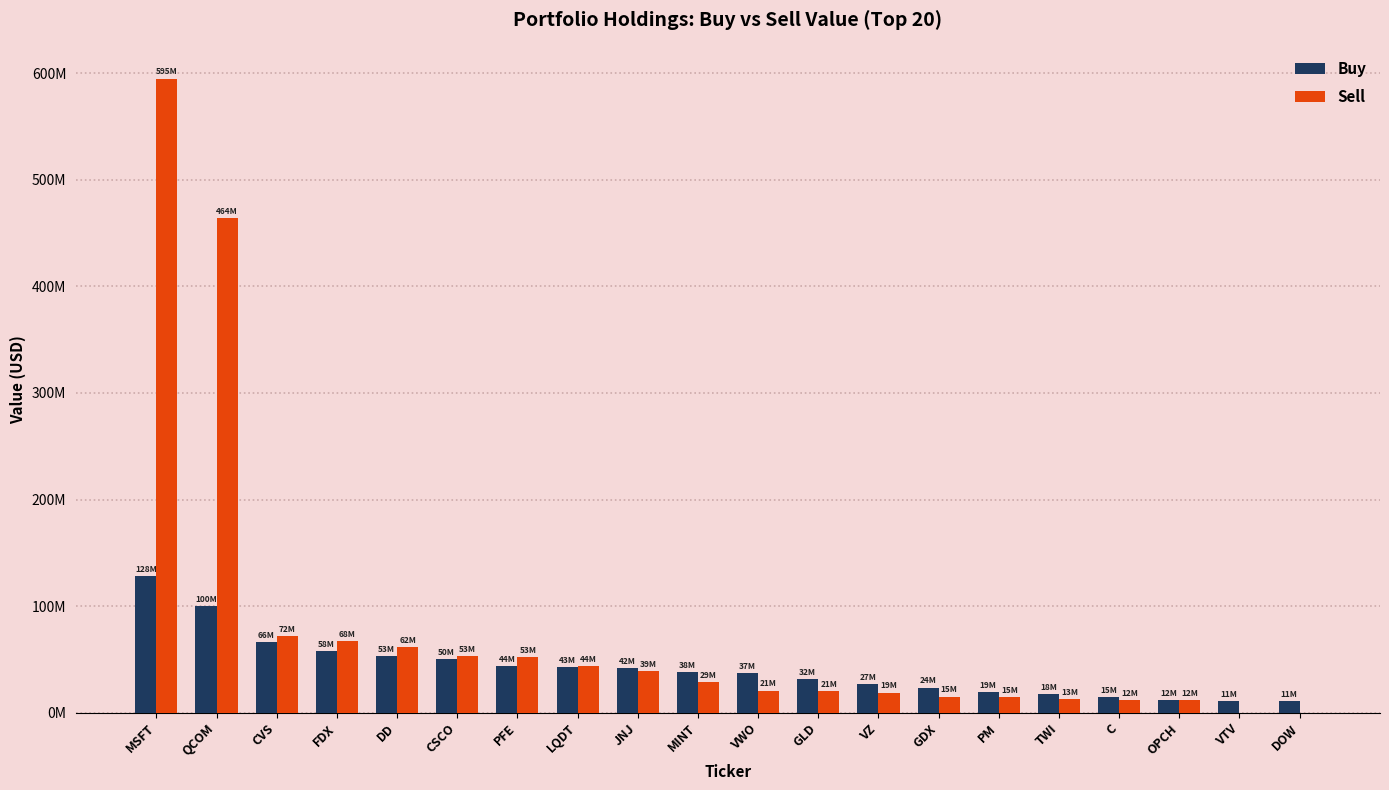

Between QCOM and DOW, which series saw the biggest shift?

Sell